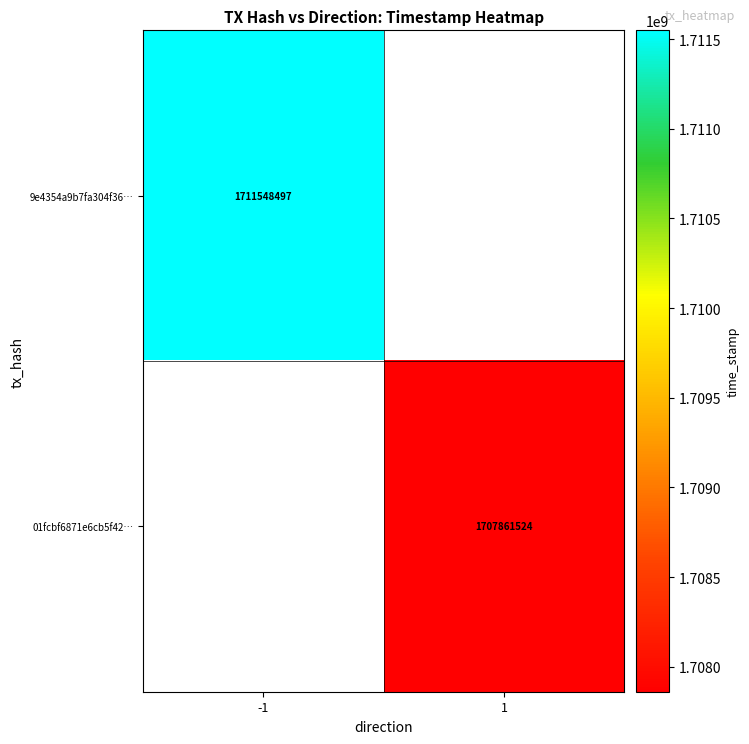

True or false: 01fcbf6871e6cb5f42… has a value of 884070209 at 1.

False